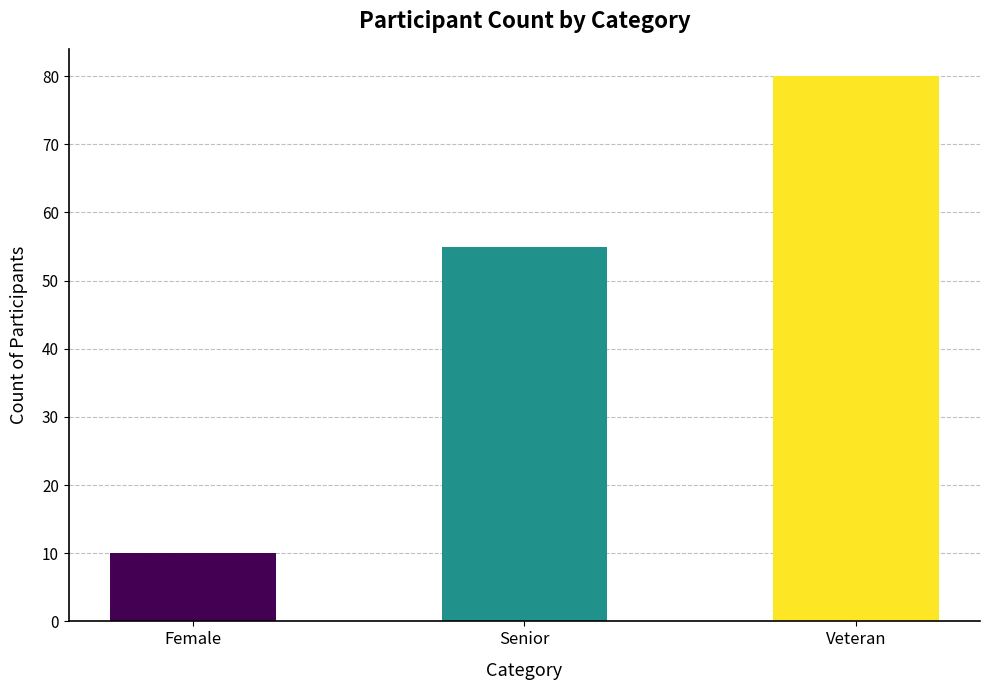

What is the difference between the values at Senior and Veteran?

25